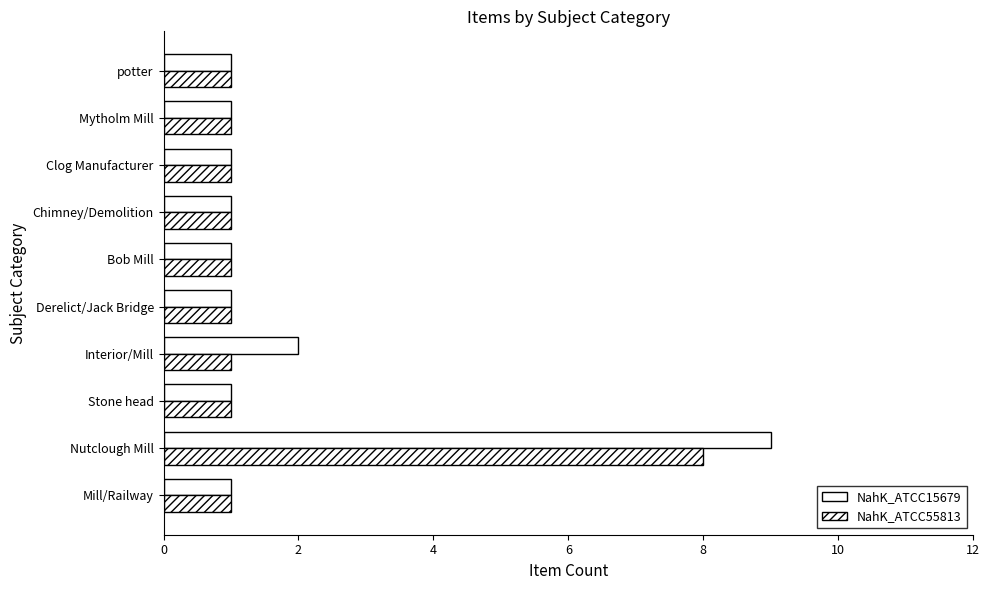

What is the minimum value for NahK_ATCC55813?

1